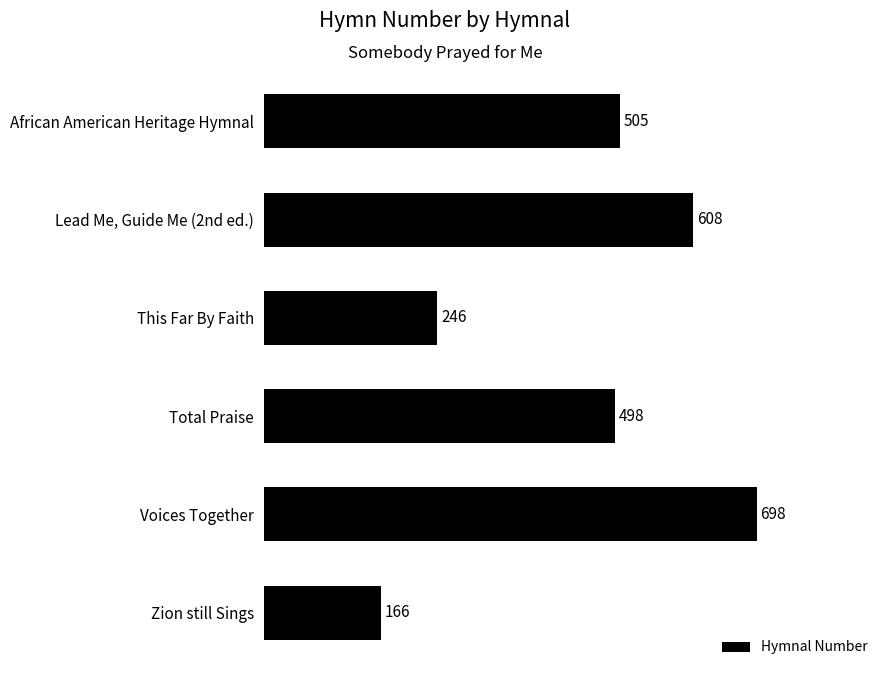

What is the smallest value displayed?

166